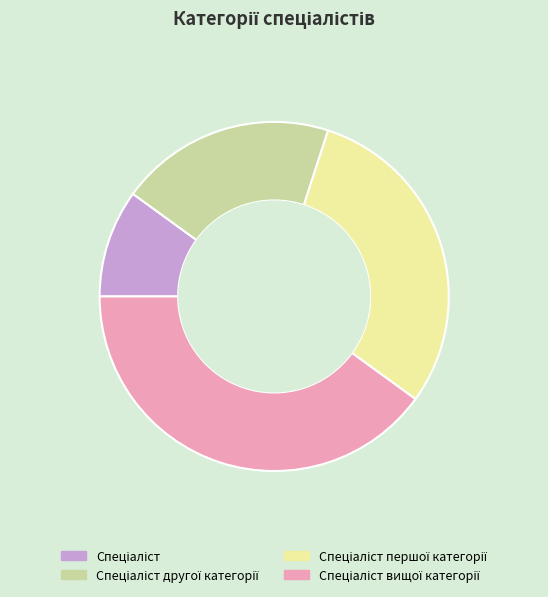

Does any single category account for the majority?

No